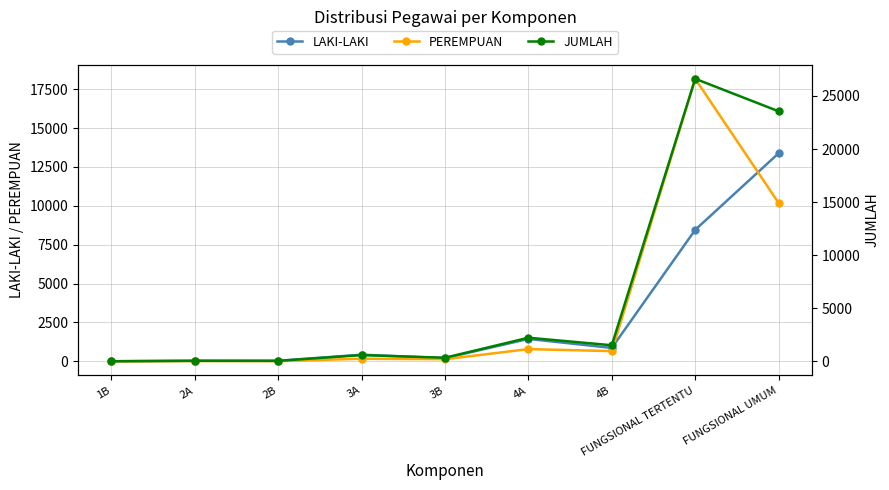

True or false: PEREMPUAN and JUMLAH intersect in this chart.

False